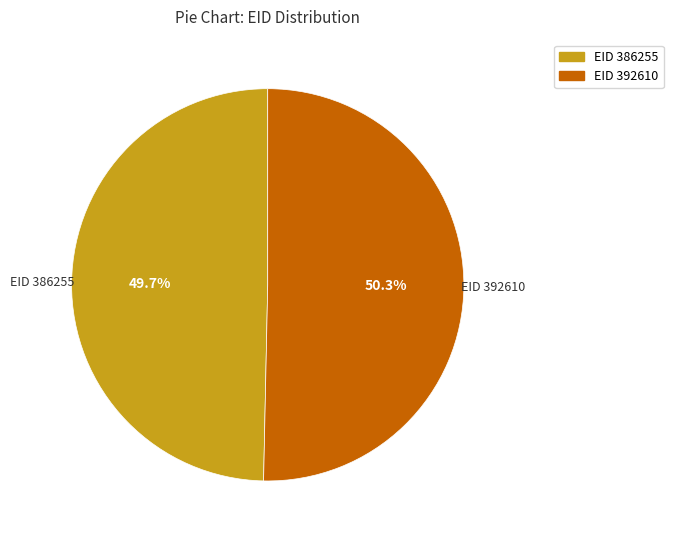

Which slice is the largest?

EID 392610